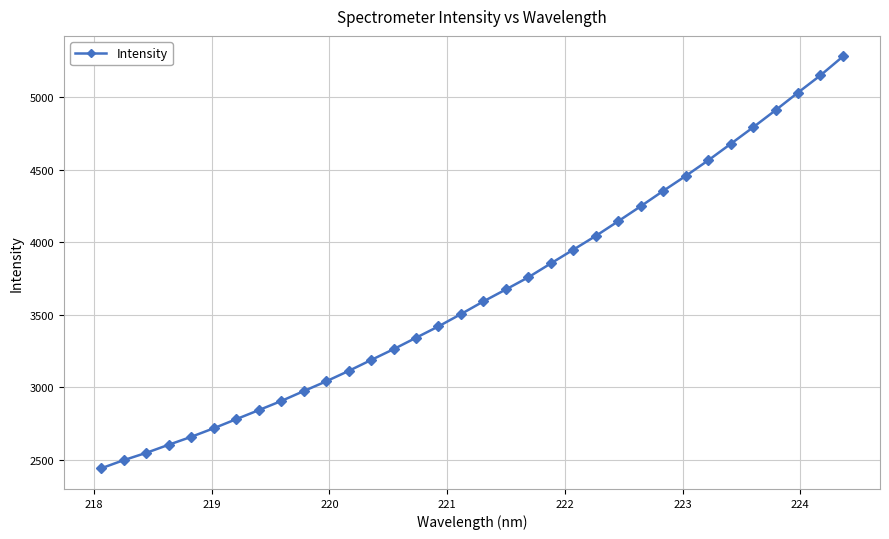

Does the chart have visible grid lines?

Yes